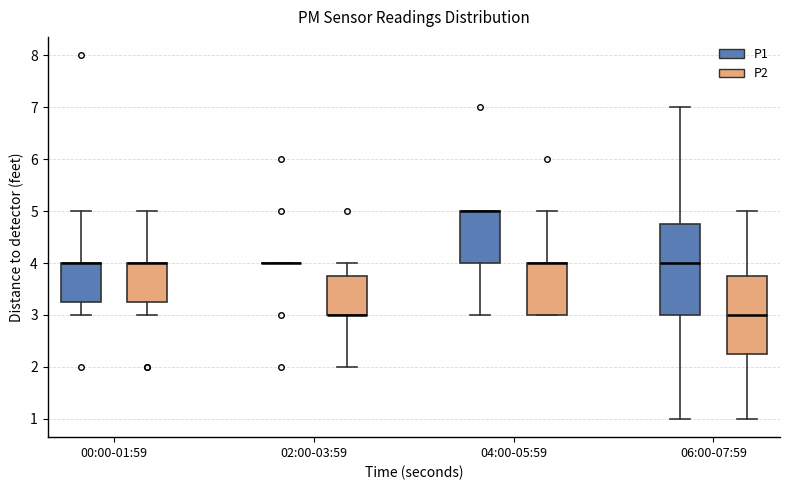

Reading left to right, read every box against the y-axis: the position of its median line, the range the box covers, and the ends of its whiskers. The values are not printed on the chart, so give them approximately, as read against the axis.

00:00-01:59 (P1): median 4.0 (drawn on the box's upper edge), box 3.3 to 4.0, whiskers 3.0 to 5.0
00:00-01:59 (P2): median 4.0 (drawn on the box's upper edge), box 3.3 to 4.0, whiskers 3.0 to 5.0
02:00-03:59 (P1): box collapsed to a line at 4.0, whiskers 4.0 to 4.0
02:00-03:59 (P2): median 3.0 (drawn on the box's lower edge), box 3.0 to 3.8, whiskers 2.0 to 4.0
04:00-05:59 (P1): median 5.0 (drawn on the box's upper edge), box 4.0 to 5.0, whiskers 3.0 to 5.0
04:00-05:59 (P2): median 4.0 (drawn on the box's upper edge), box 3.0 to 4.0, whiskers 3.0 to 5.0
06:00-07:59 (P1): median 4.0, box 3.0 to 4.8, whiskers 1.0 to 7.0
06:00-07:59 (P2): median 3.0, box 2.3 to 3.8, whiskers 1.0 to 5.0